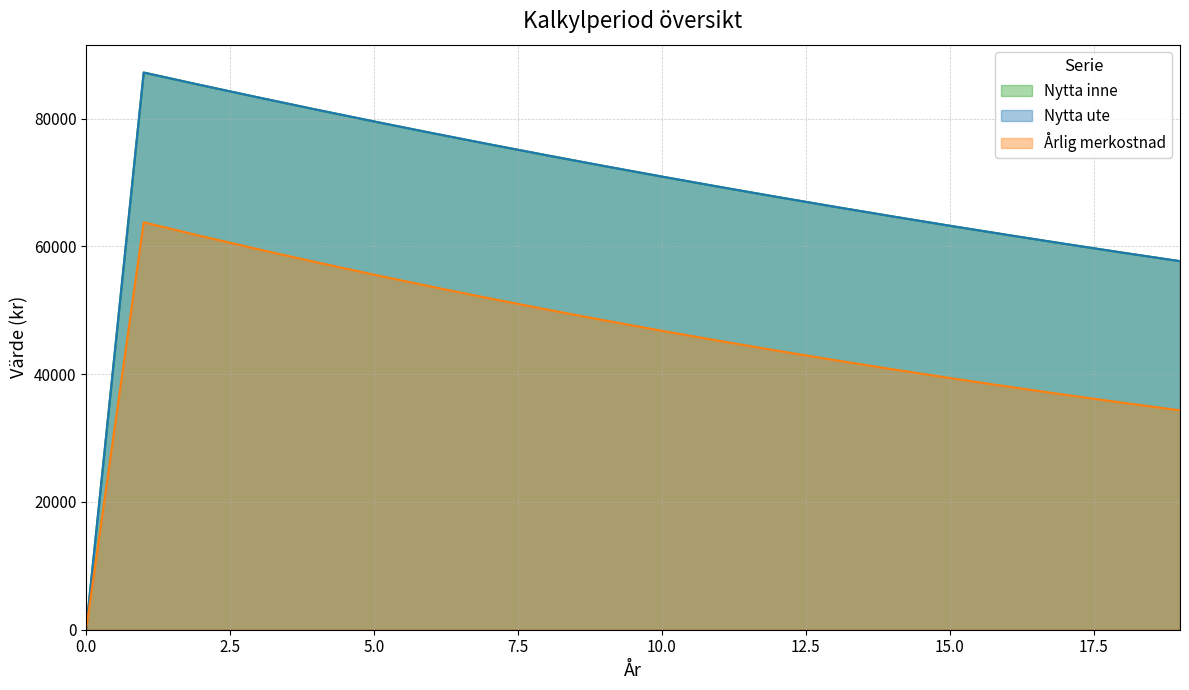

How many categories are shown in the chart?

20